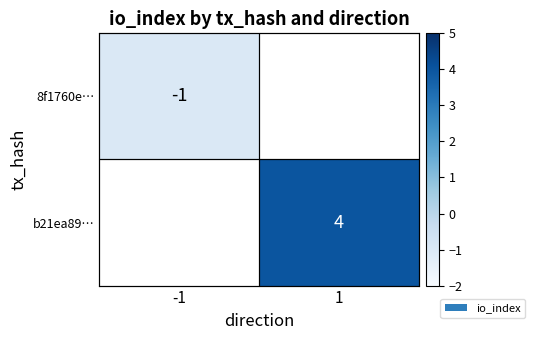

True or false: b21ea89… has a value of 4 at 1.

True